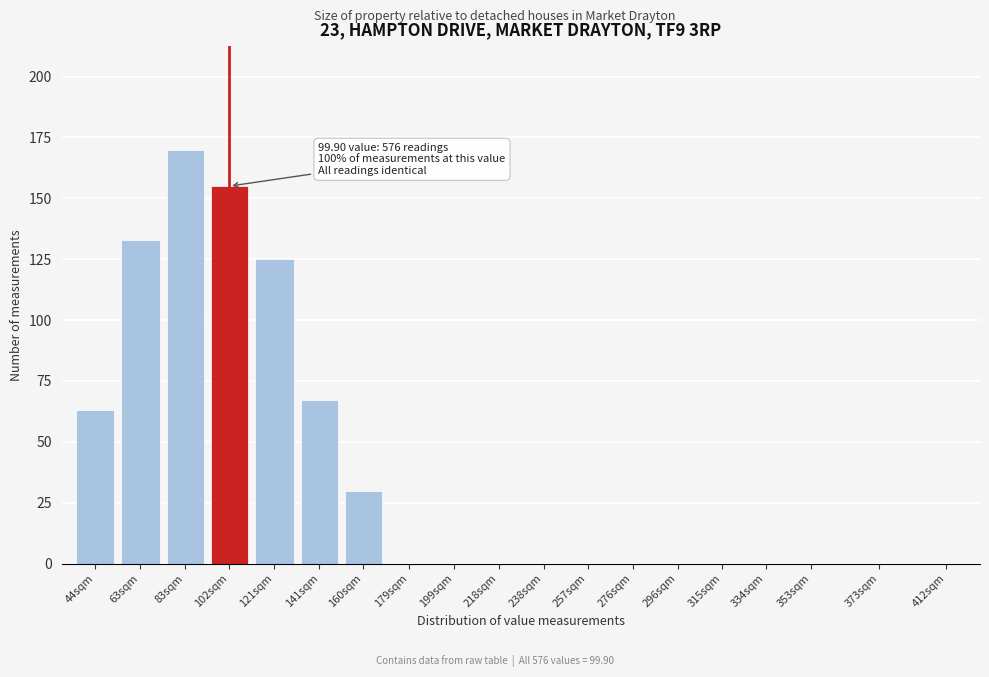

Reading right to left, transcribe all the data shown in this chart.

412sqm=0	373sqm=0	353sqm=0	334sqm=0	315sqm=0	296sqm=0	276sqm=0	257sqm=0	238sqm=0	218sqm=0	199sqm=0	179sqm=0	160sqm=30	141sqm=67	121sqm=125	102sqm=155	83sqm=170	63sqm=133	44sqm=63